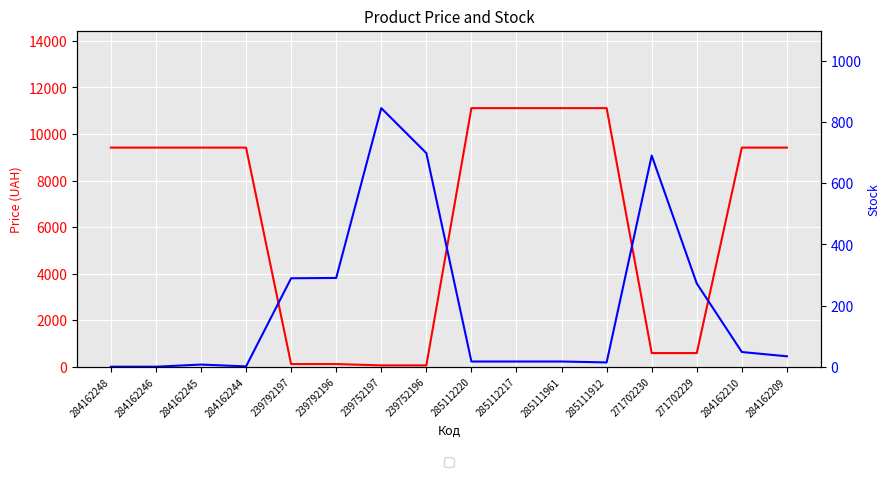

How many distinct data groups are displayed?

2